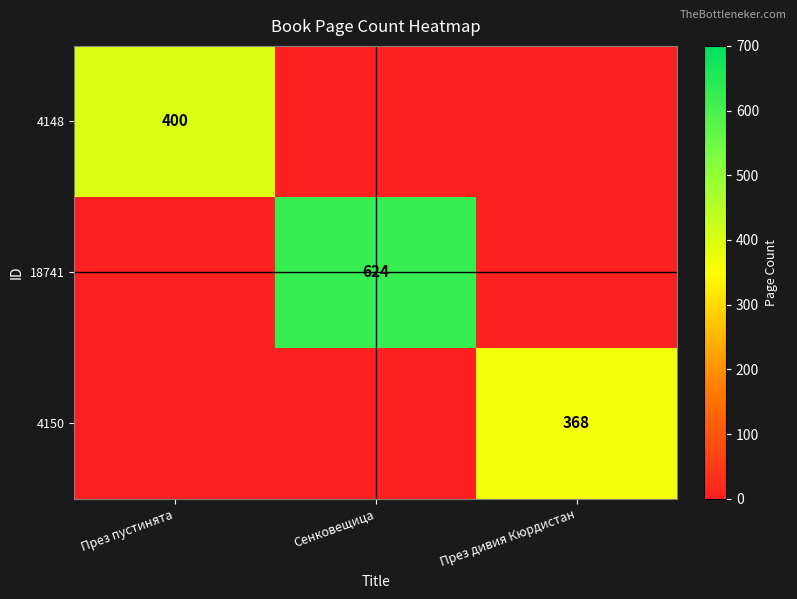

True or false: 4148 has a value of 400 at През пустинята.

True